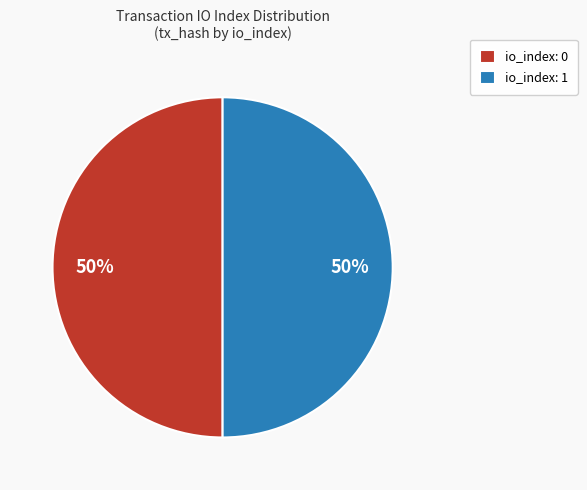

How many slices are in this pie chart?

2